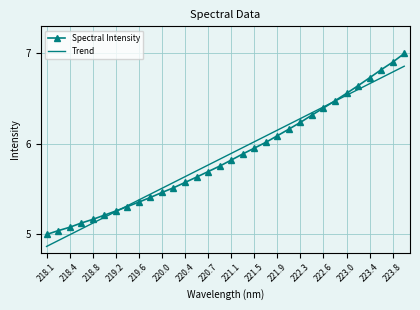

What is the greatest value displayed?

7.0